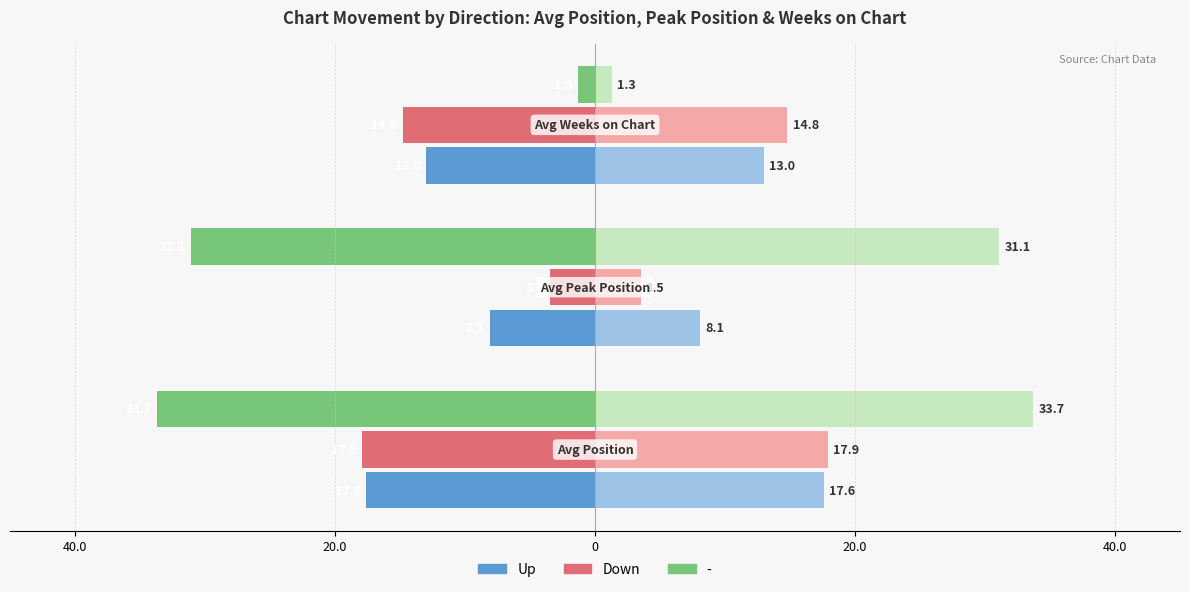

How many data points in down are above -14?

1